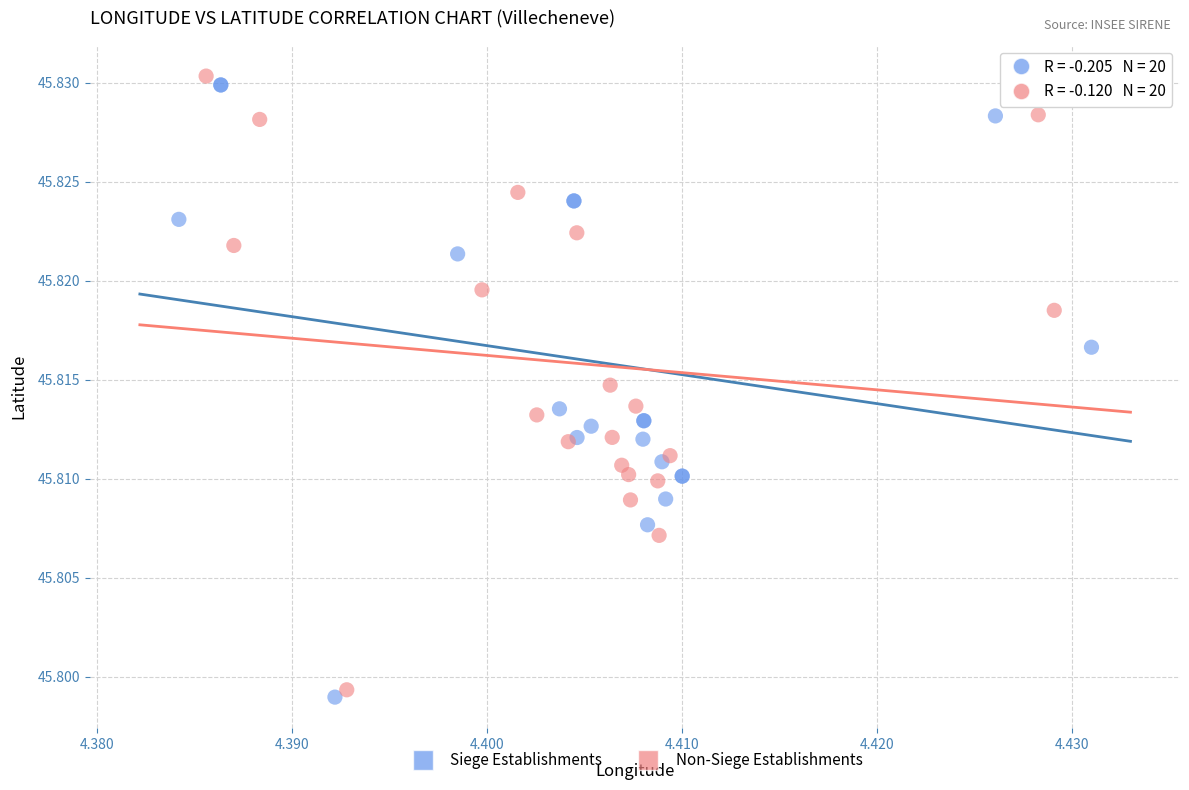

What are all the series names shown in the legend?

Siege Establishments, Non-Siege Establishments